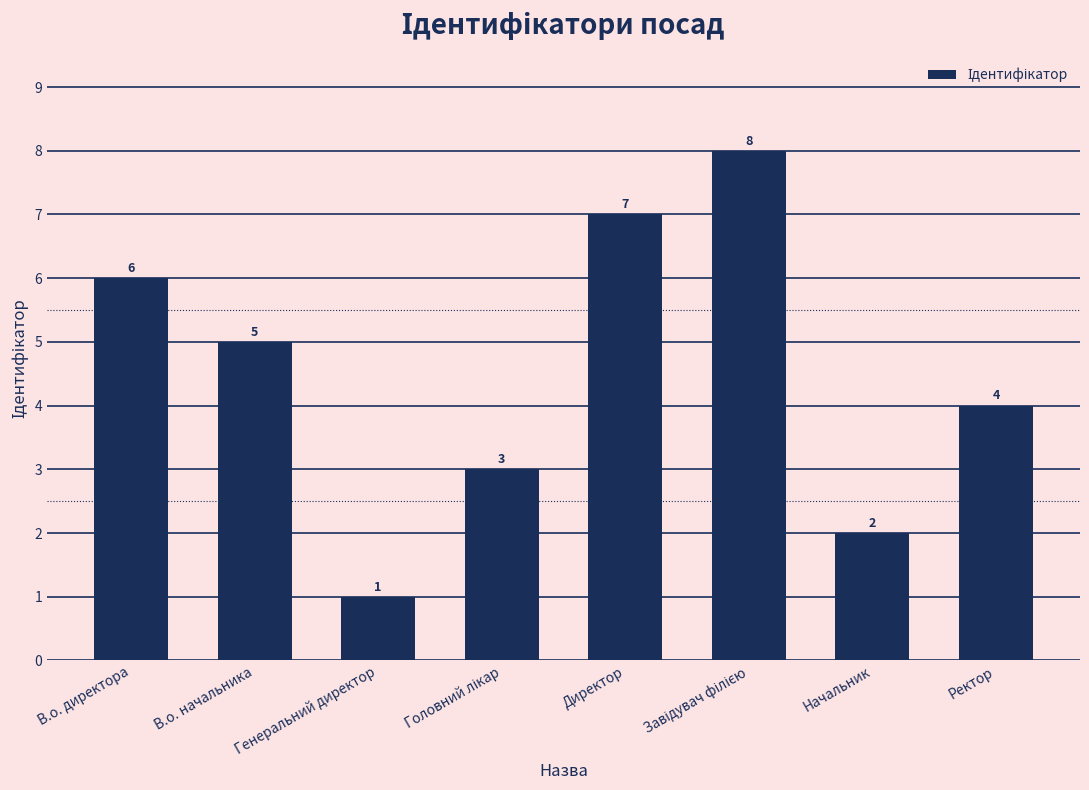

What is the label of the 8th bar from the right?

В.о. директора